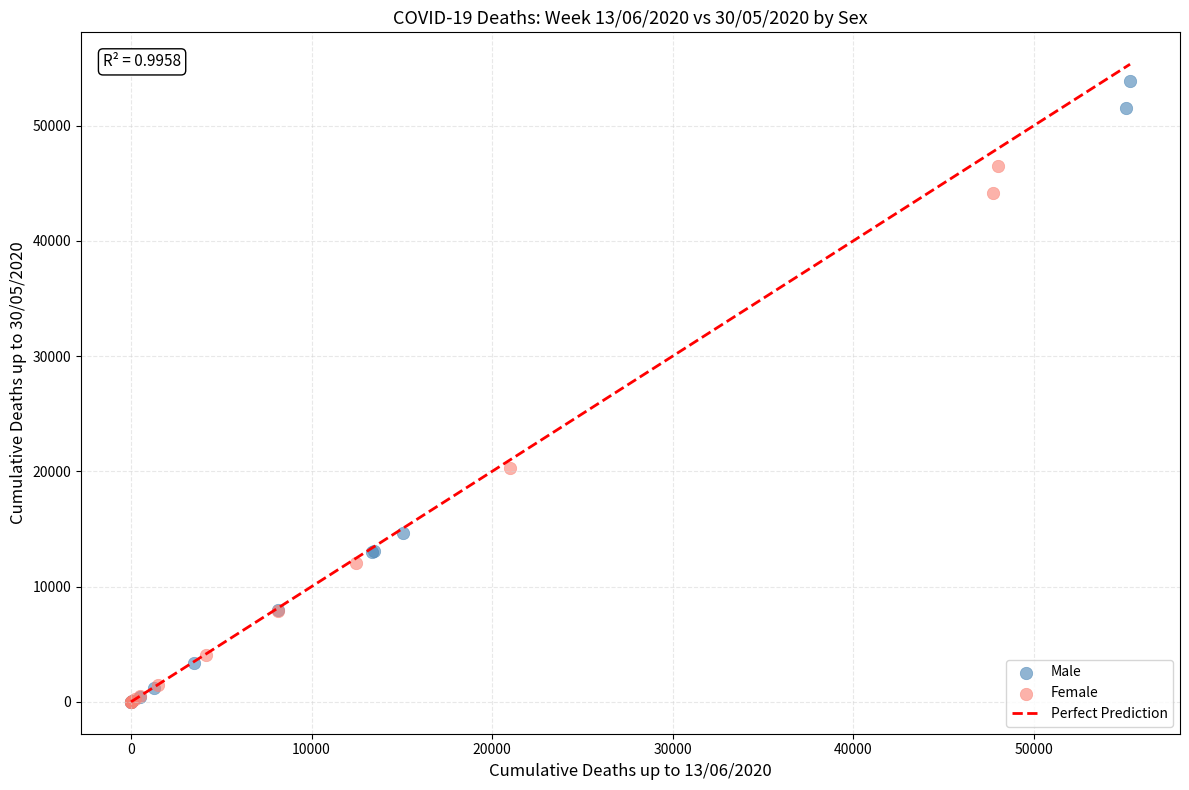

Which series contains the highest Y value?

Male